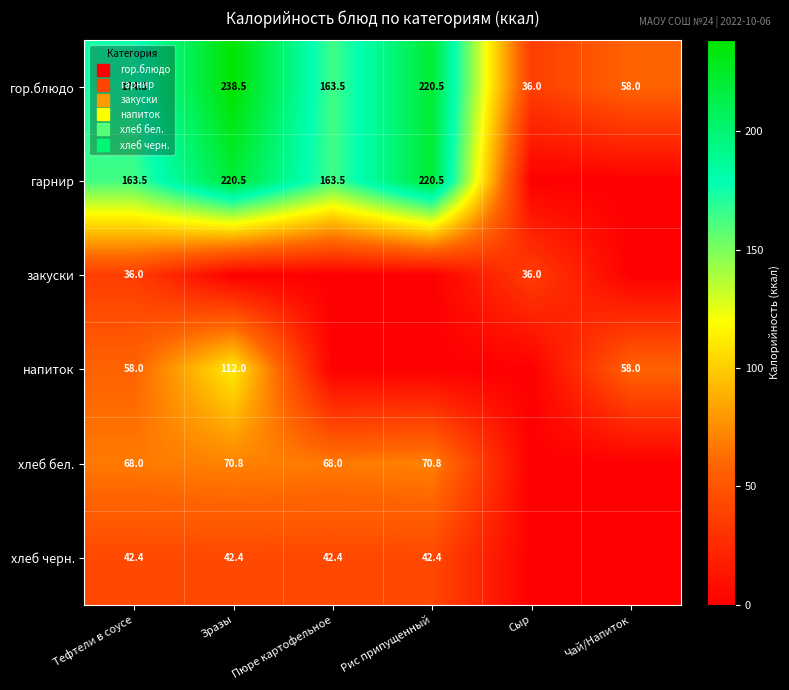

At which category is the sum across all series the highest?

Зразы